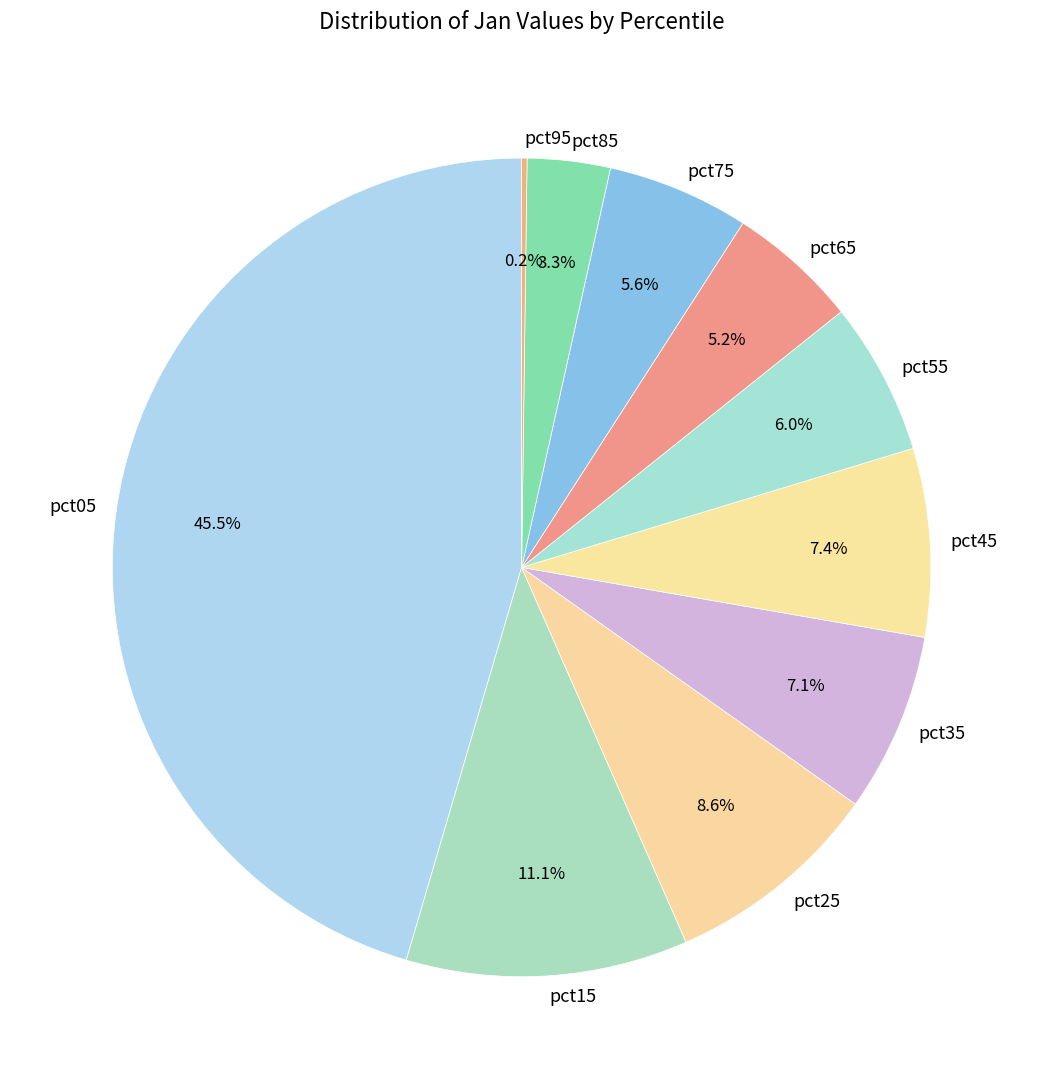

To the nearest percent, what is the difference between the largest and smallest slice percentages?

45%